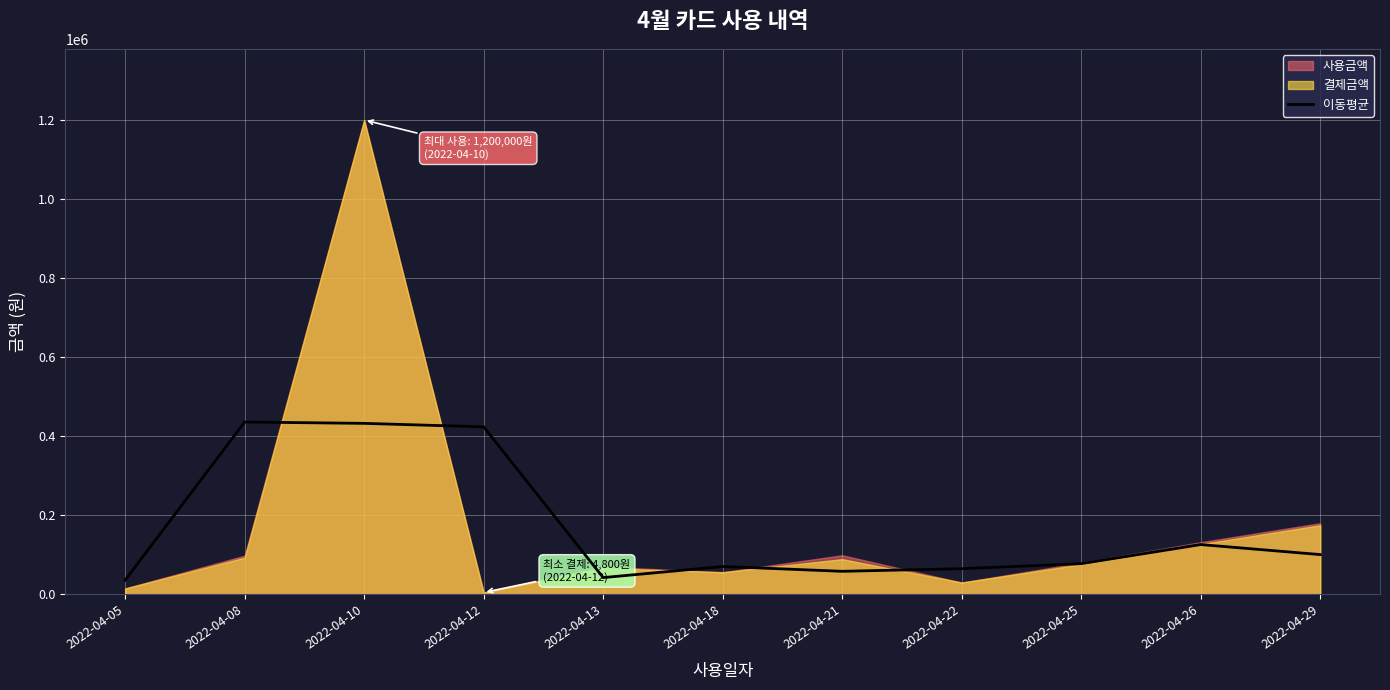

Reading left to right, transcribe all the data shown in this chart.

2022-04-05=36000.0	2022-04-08=436000.0	2022-04-10=432600.0	2022-04-12=423766.7	2022-04-13=42433.3	2022-04-18=70533.3	2022-04-21=58366.7	2022-04-22=65033.3	2022-04-25=77666.7	2022-04-26=126000.0	2022-04-29=100666.7